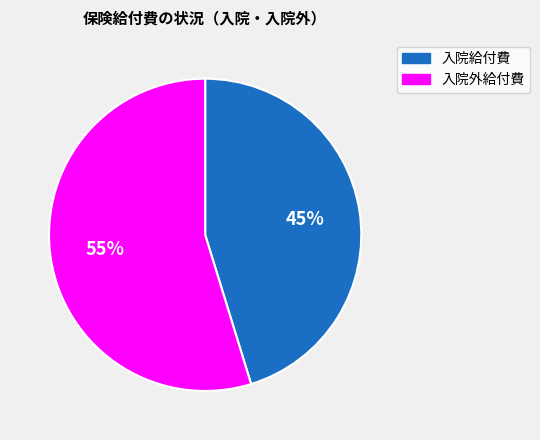

Count the number of slices in the pie.

2